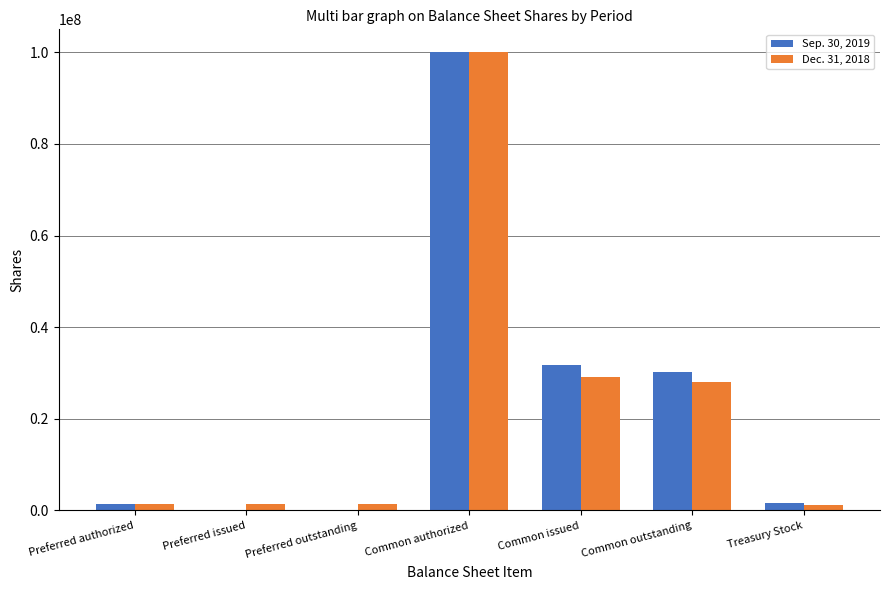

What is the spread (max minus min) of values at Preferred issued?

1321514